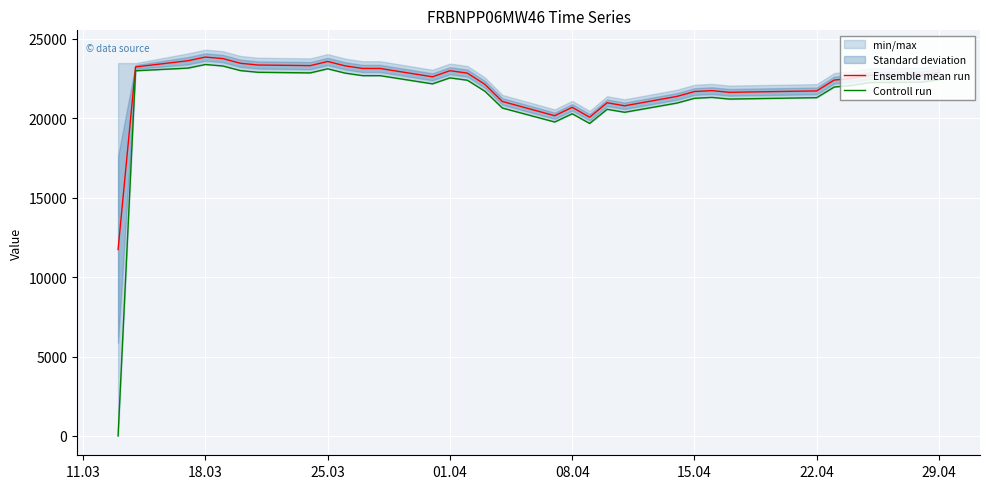

How many values in the Controll run series exceed 22242?

16